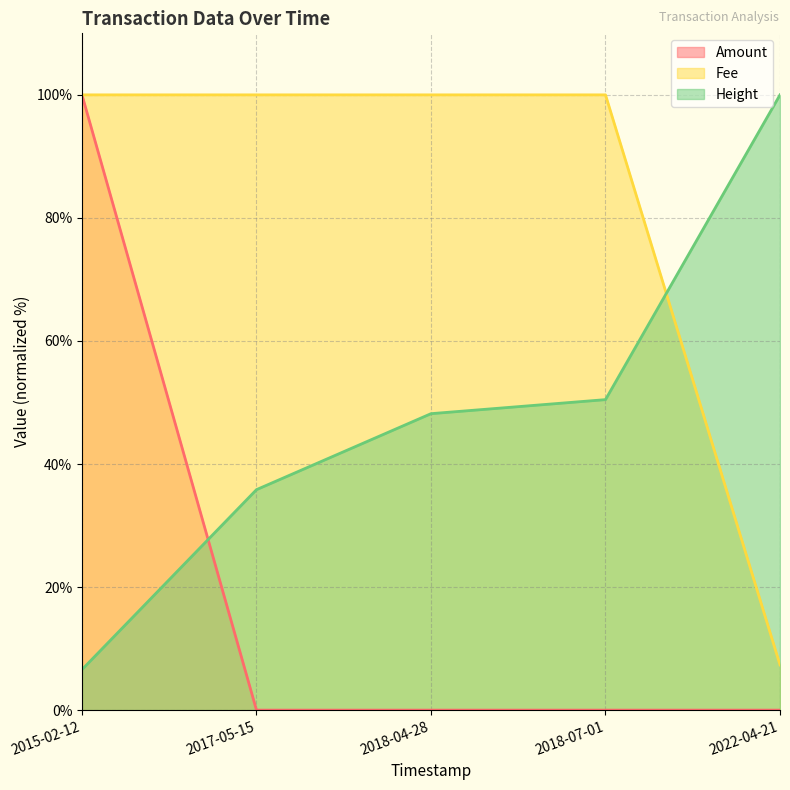

What is the difference between the highest and lowest values at 2018-04-28?

100.0